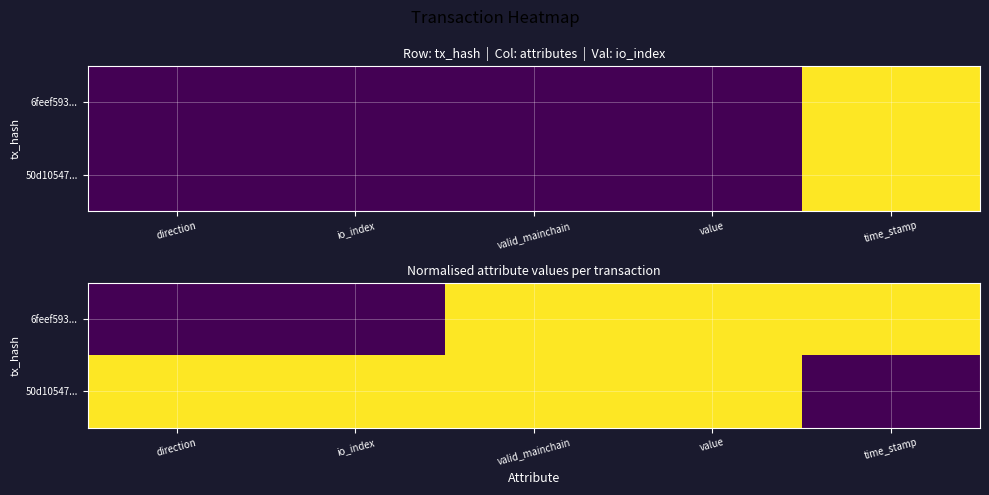

At which category does the chart reach its peak across all series?

valid_mainchain